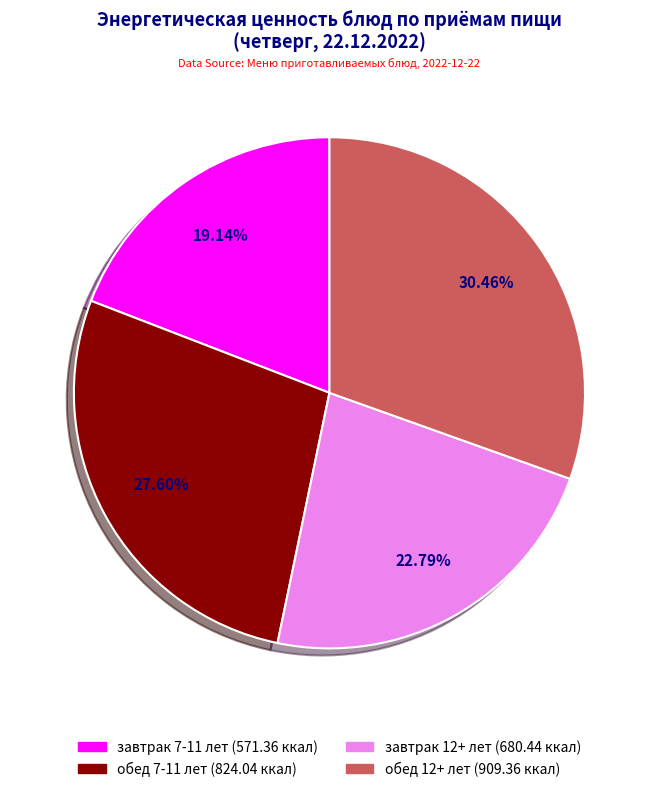

Is there a majority slice in this chart?

No